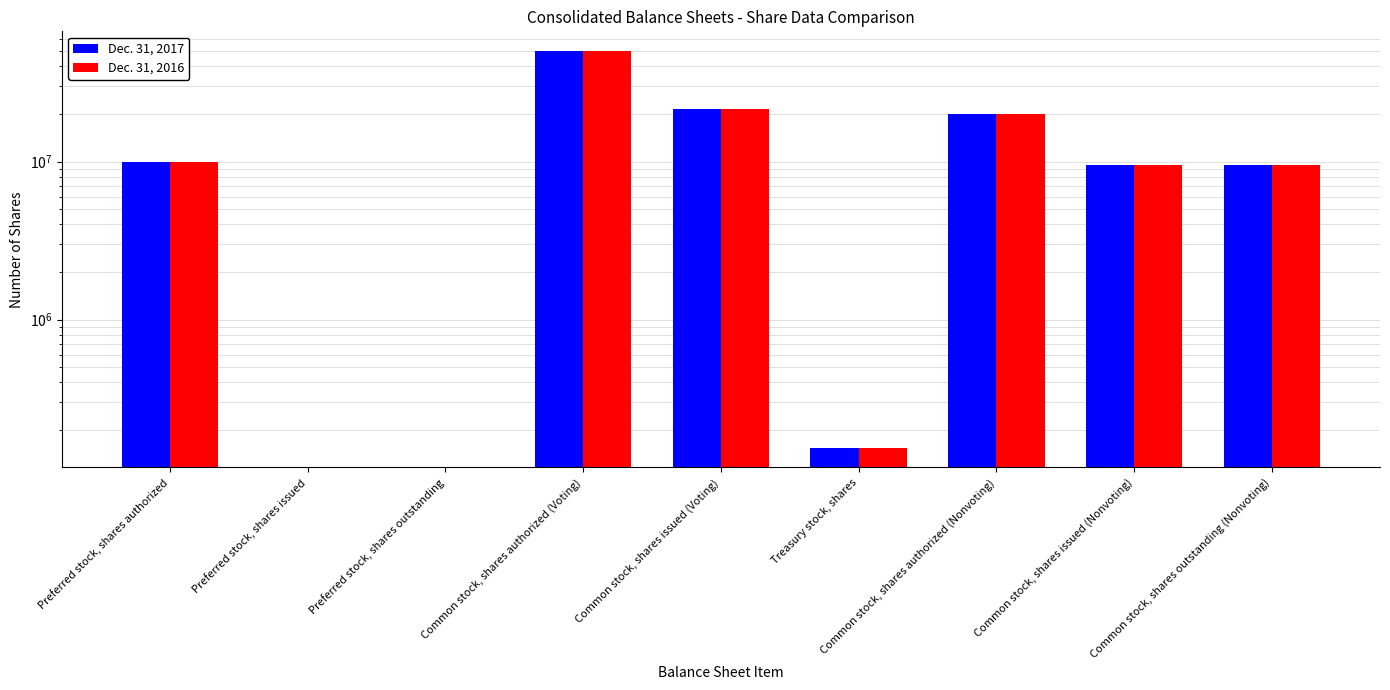

What position from the right is Preferred stock, shares authorized?

9